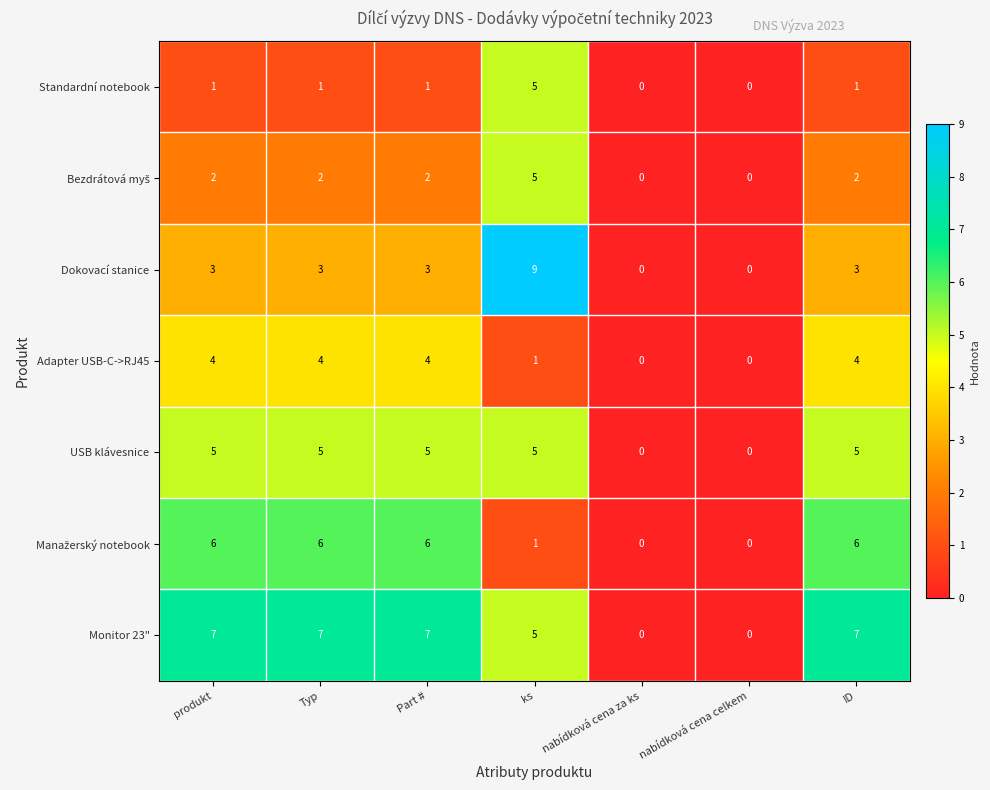

True or false: Monitor 23" has a value of 10 at produkt.

False